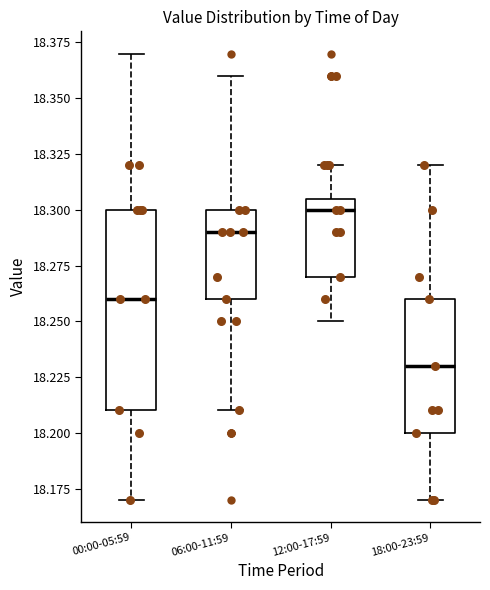

Comparing the boxes themselves (not the whiskers), which one is the tallest?

00:00-05:59